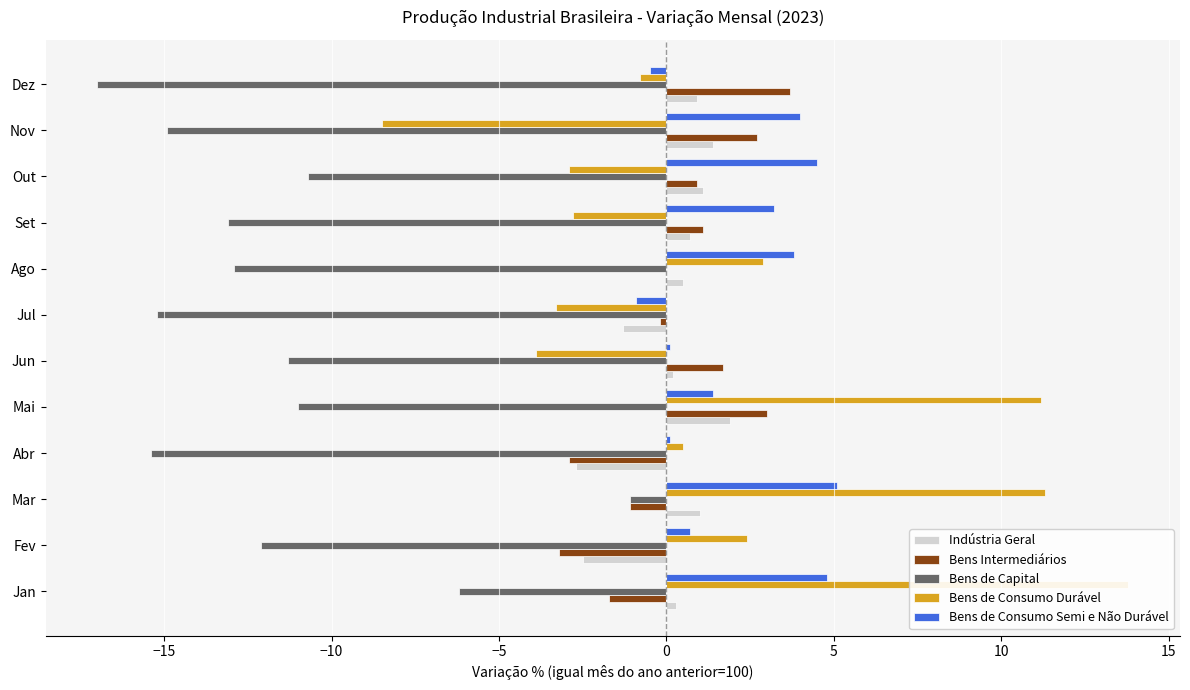

Are the bars horizontal?

Yes